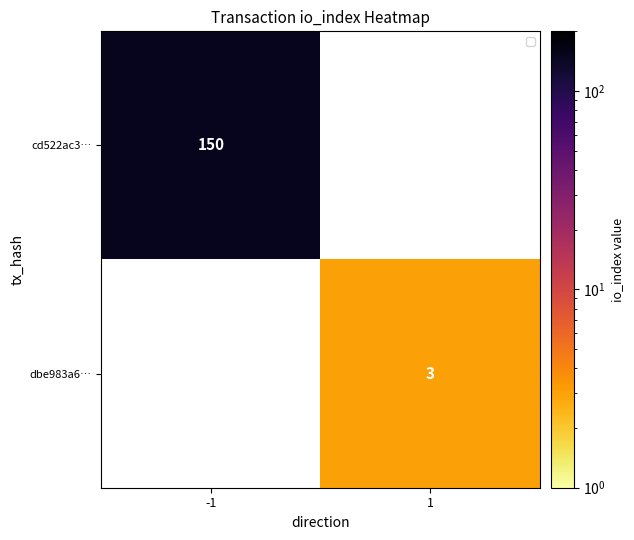

Is it true that dbe983a6… equals 3 at 1?

True